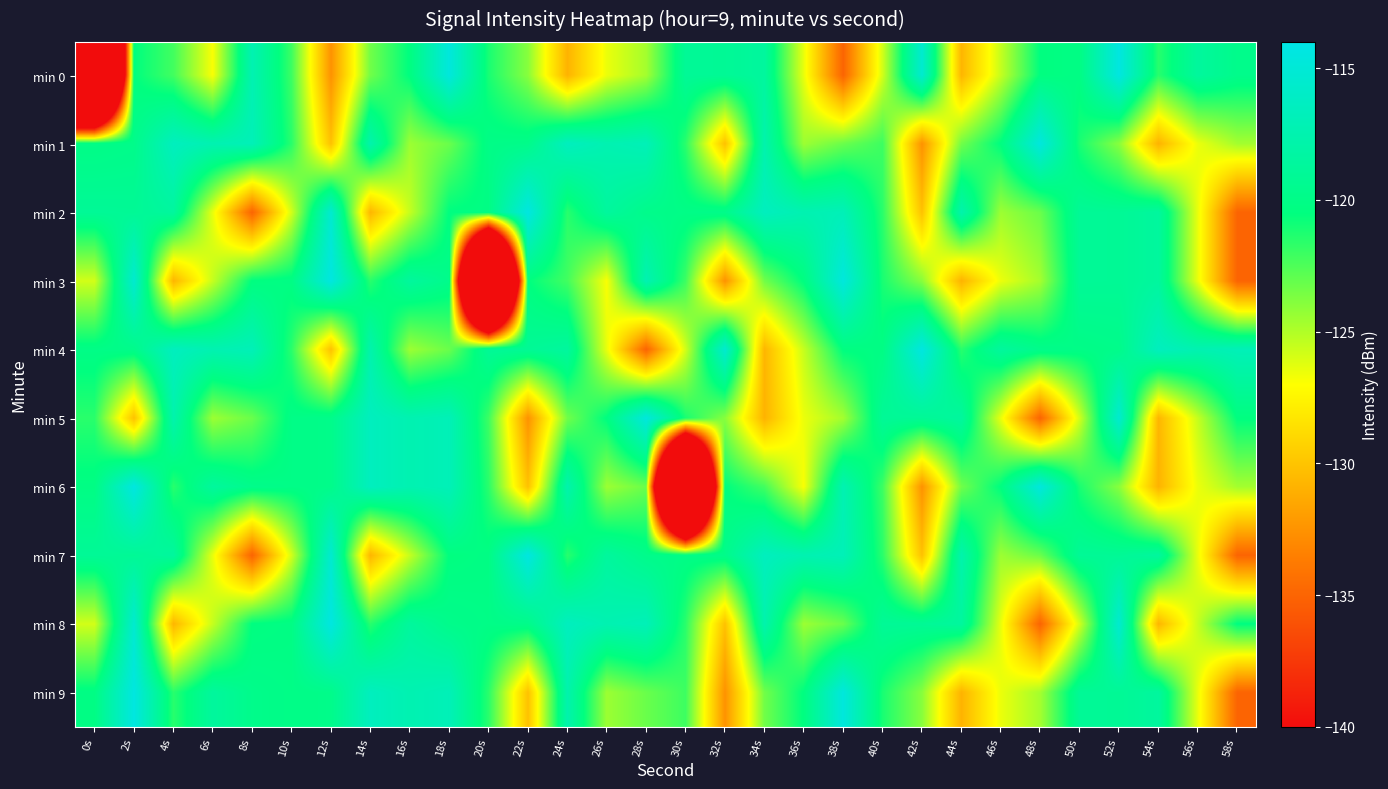

Which series changed the most between 10s and 32s?

min 9